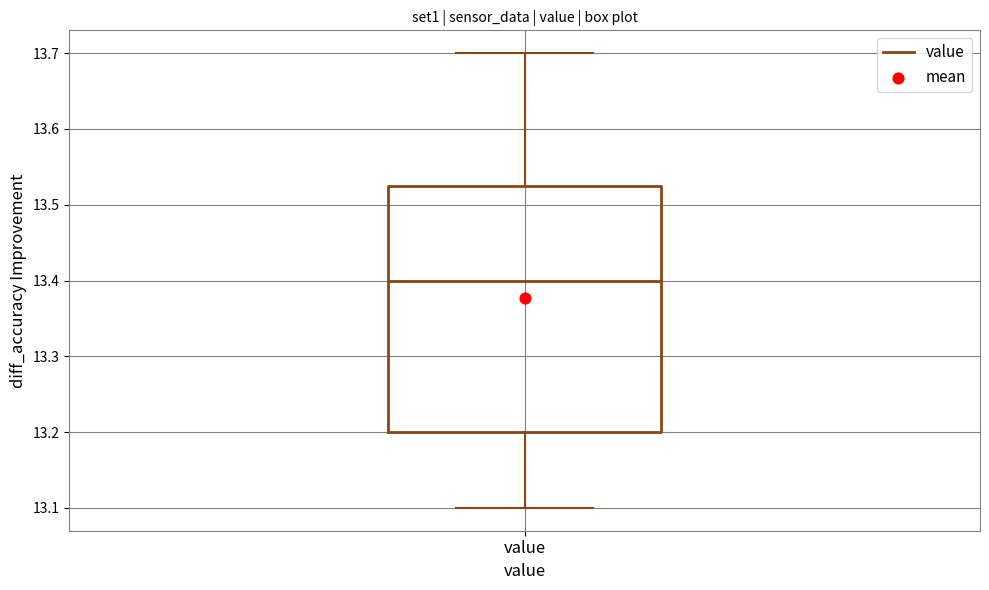

Read this box plot against the y-axis: the position of the median line, the range covered by the box, and the ends of both whiskers. The values are not printed on the chart, so give them approximately, as read against the axis.

median 13.40, box 13.20 to 13.53, whiskers 13.10 to 13.70